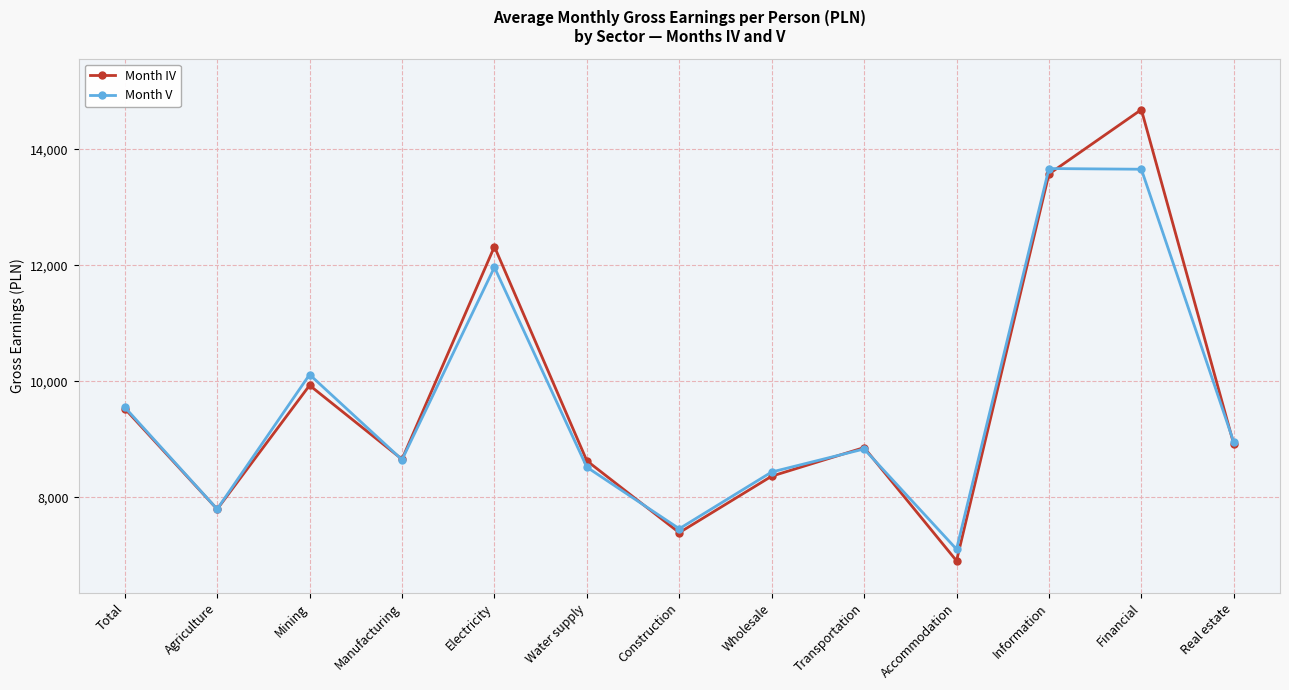

List the series in order of their peak value, lowest first.

Month V, Month IV